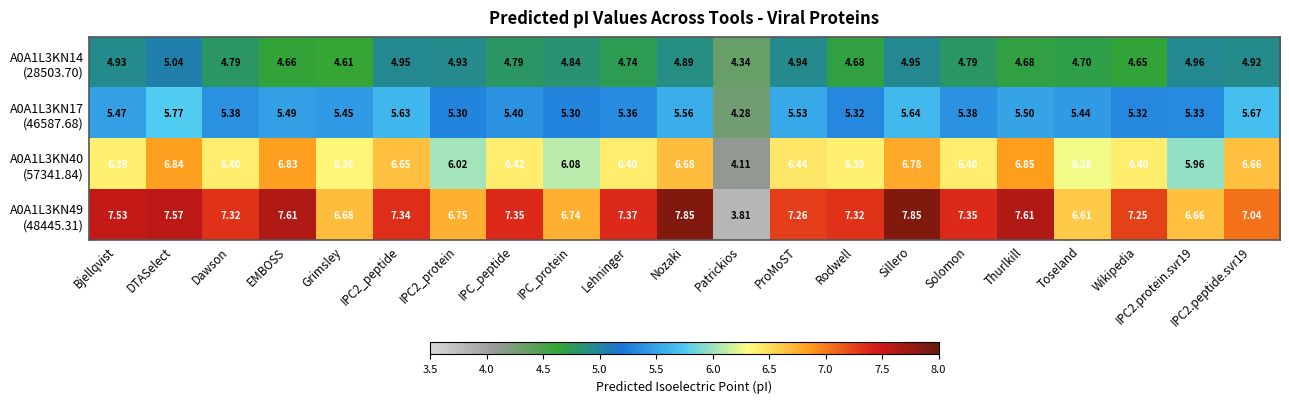

How many series are shown in this chart?

4